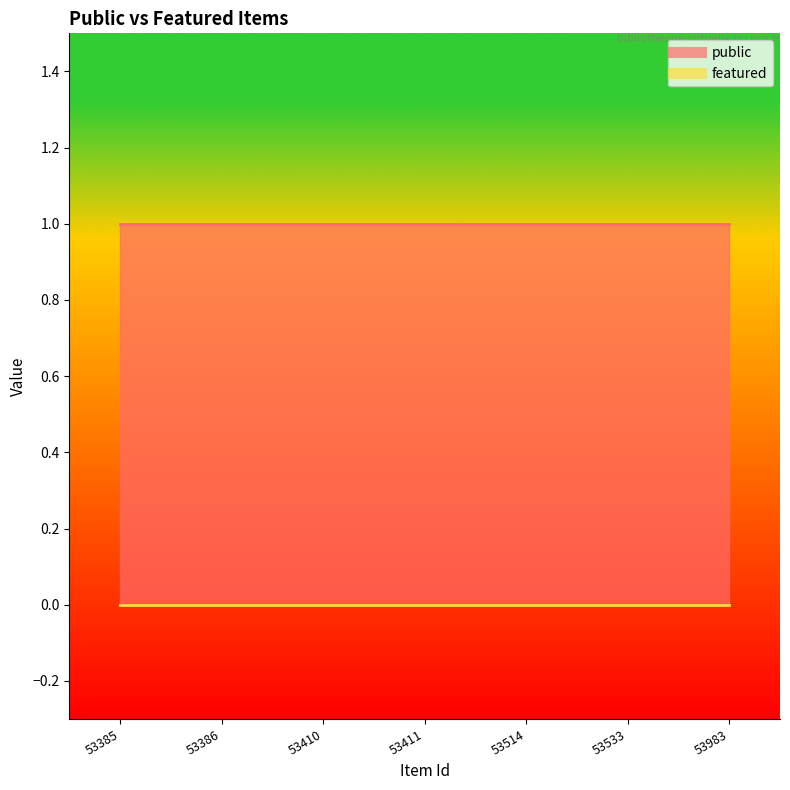

True or false: public and featured intersect in this chart.

False